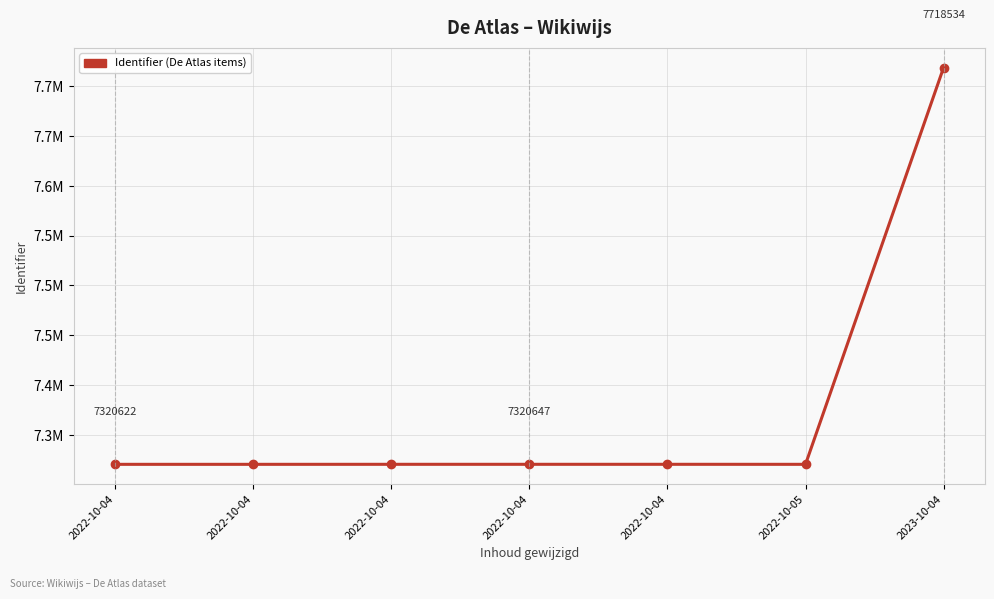

What is the difference between the second highest and minimum values?

28